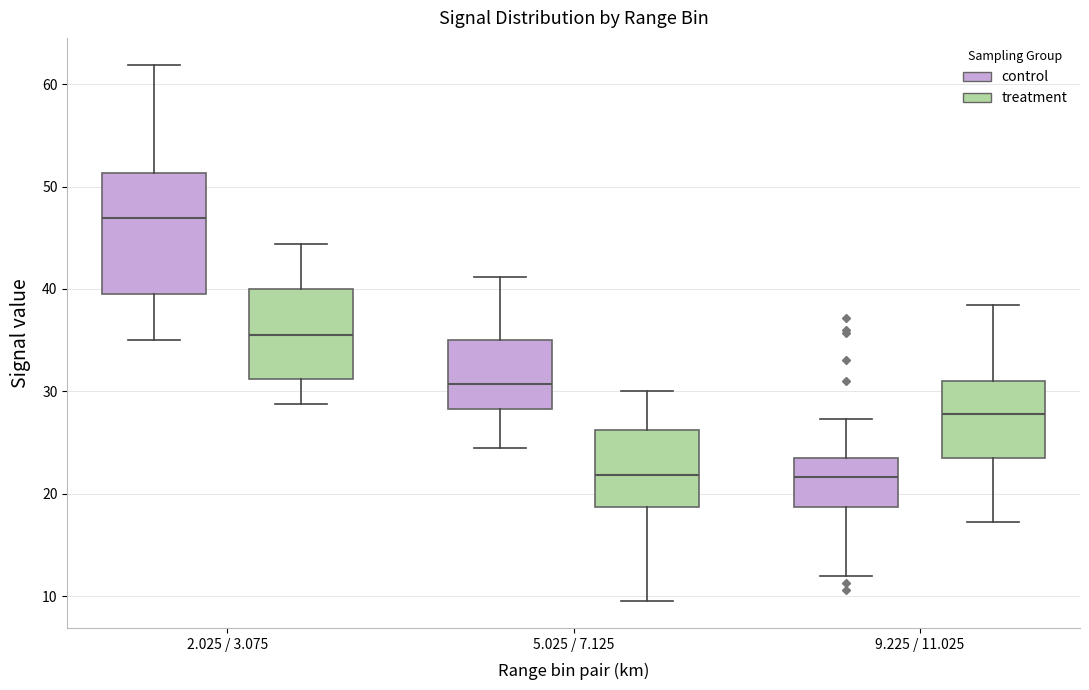

Where is the lower edge of the box for 2.025 / 3.075 (treatment) on the y-axis? The values are not printed on the chart, so give them approximately, as read against the axis.

31